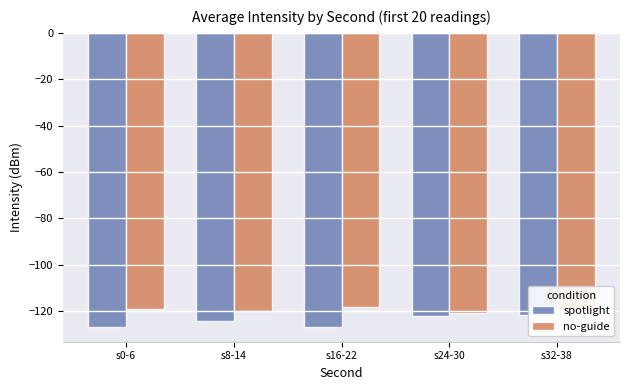

What is the average value of the spotlight series?

-124.5